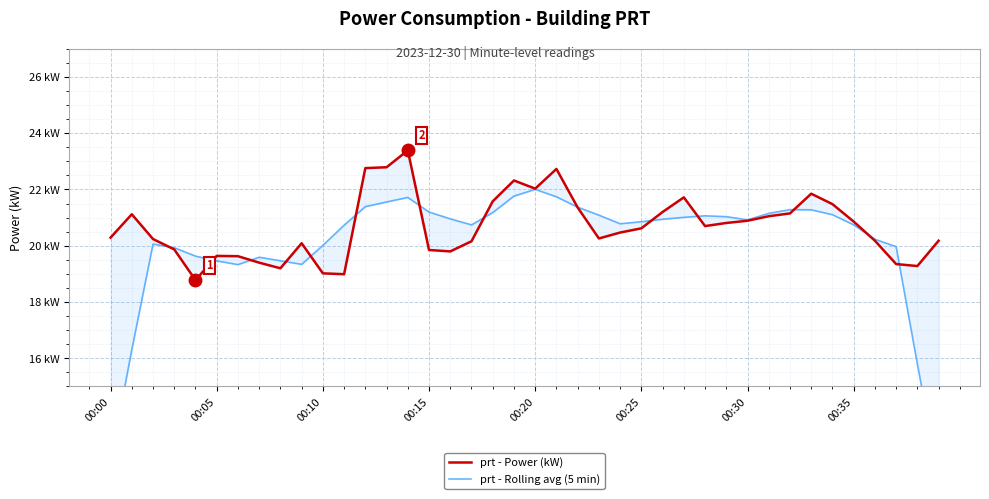

What is the total value across all series at 28?

41.8